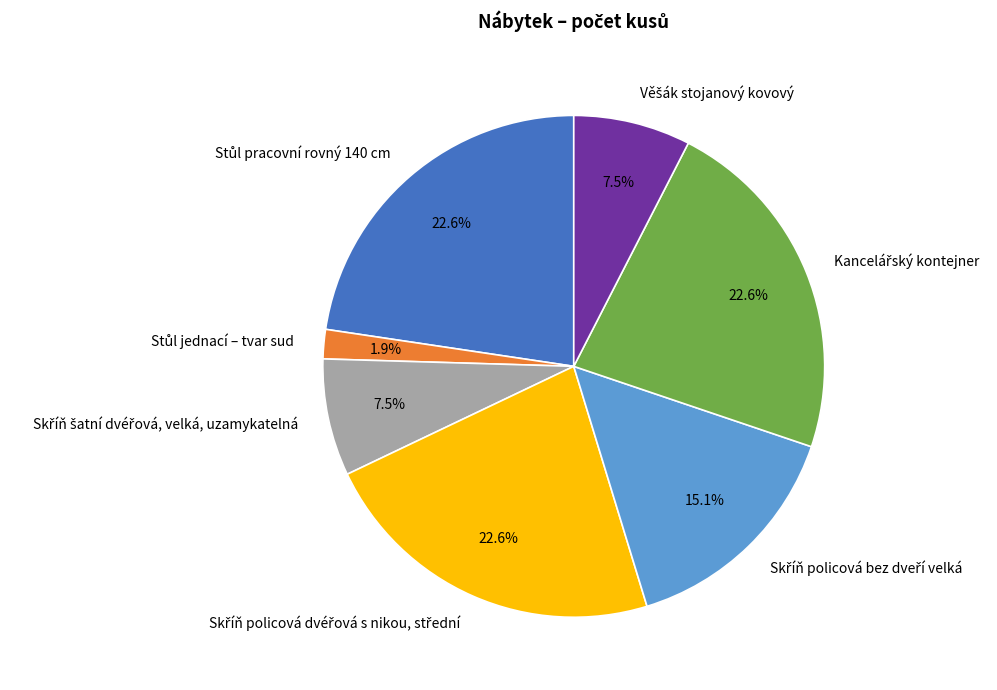

Is there a majority slice in this chart?

No